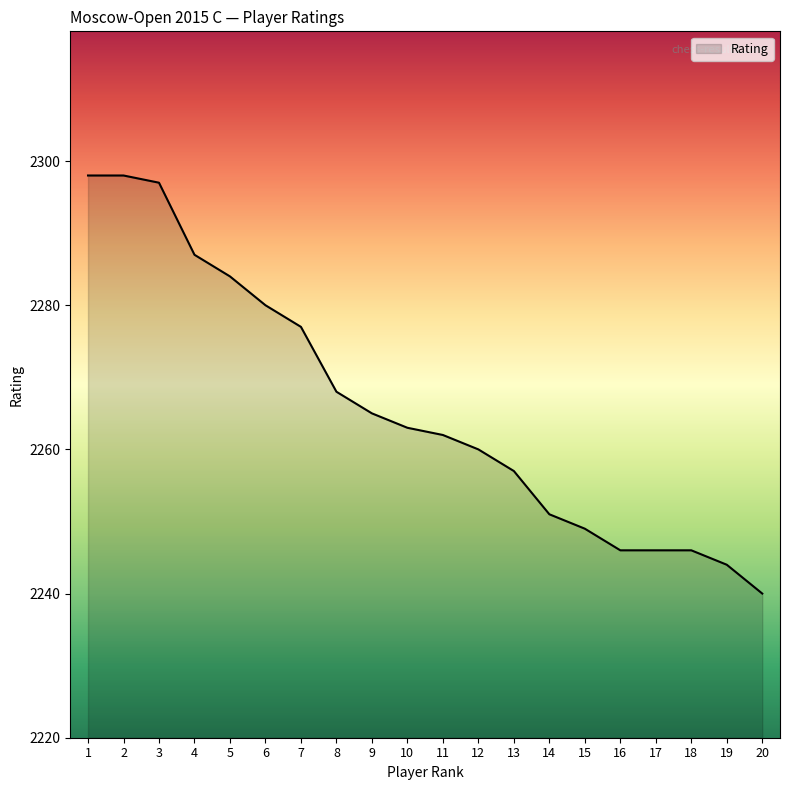

At which label is the value closest to 2269?

8